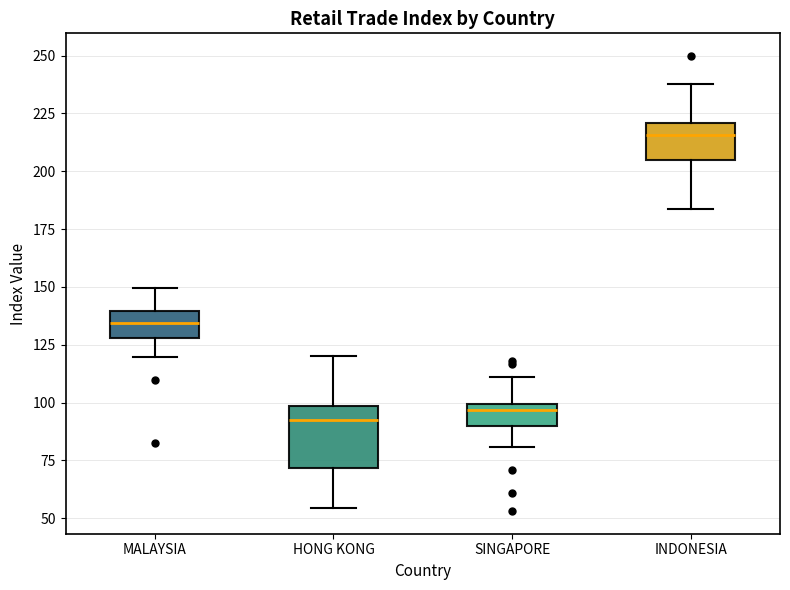

Reading left to right, transcribe this box plot: for each box, give where its median line is, the range the box spans, and where its two whiskers end, as read against the y-axis. The values are not printed on the chart, so give them approximately, as read against the axis.

MALAYSIA: median 135, box 130 to 140, whiskers 120 to 150
HONG KONG: median 95, box 70 to 100, whiskers 55 to 120
SINGAPORE: median 95, box 90 to 100, whiskers 80 to 110
INDONESIA: median 215, box 205 to 220, whiskers 185 to 240